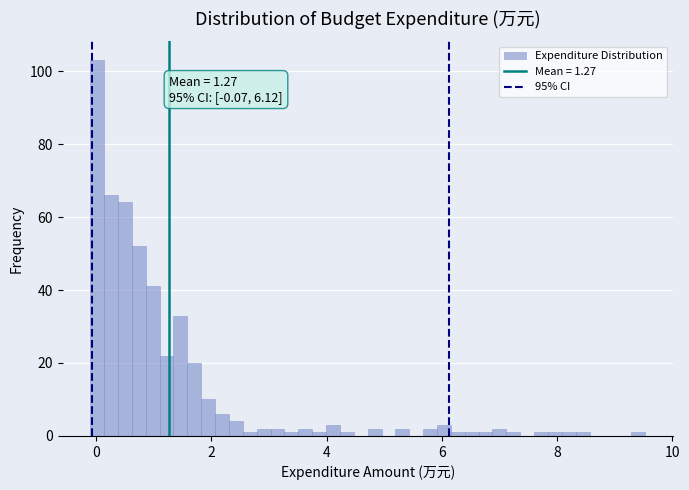

Read against the x-axis, roughly where is the centre of the tallest bar?

0.0